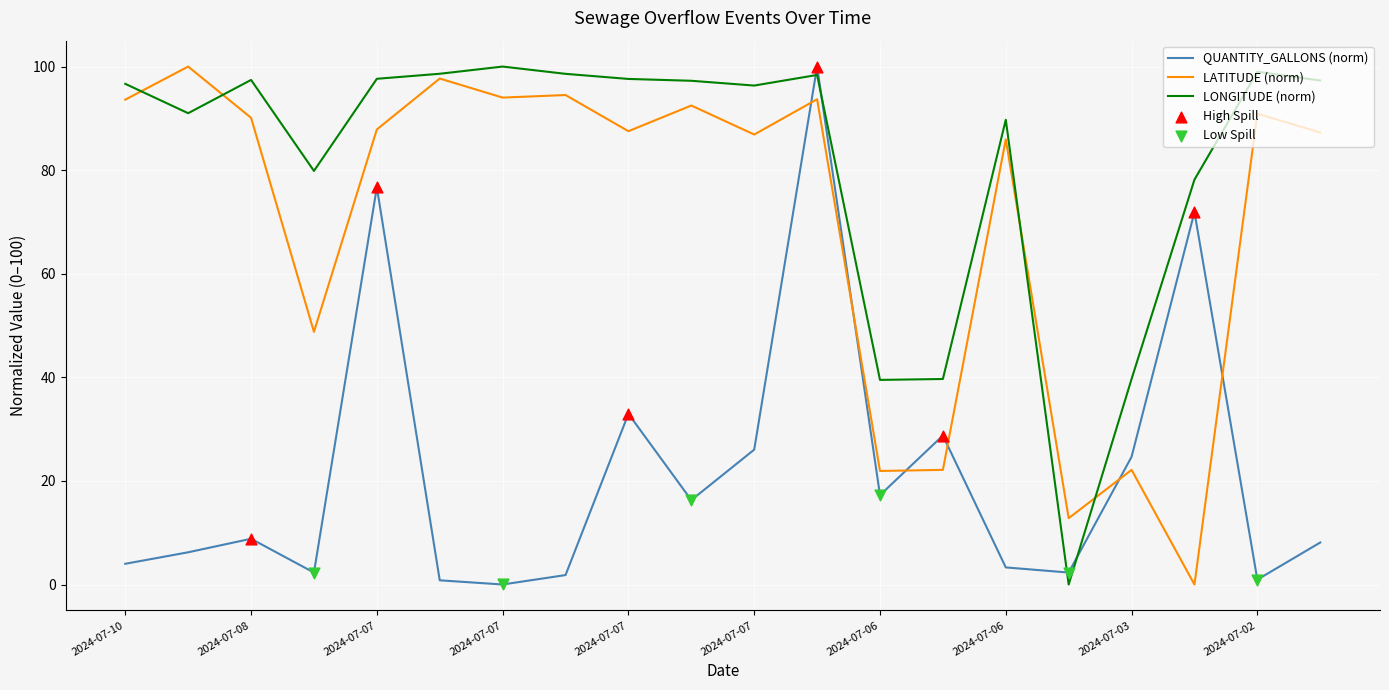

Rank the series by their average value, from lowest to highest.

QUANTITY_GALLONS (norm), LATITUDE (norm), LONGITUDE (norm)